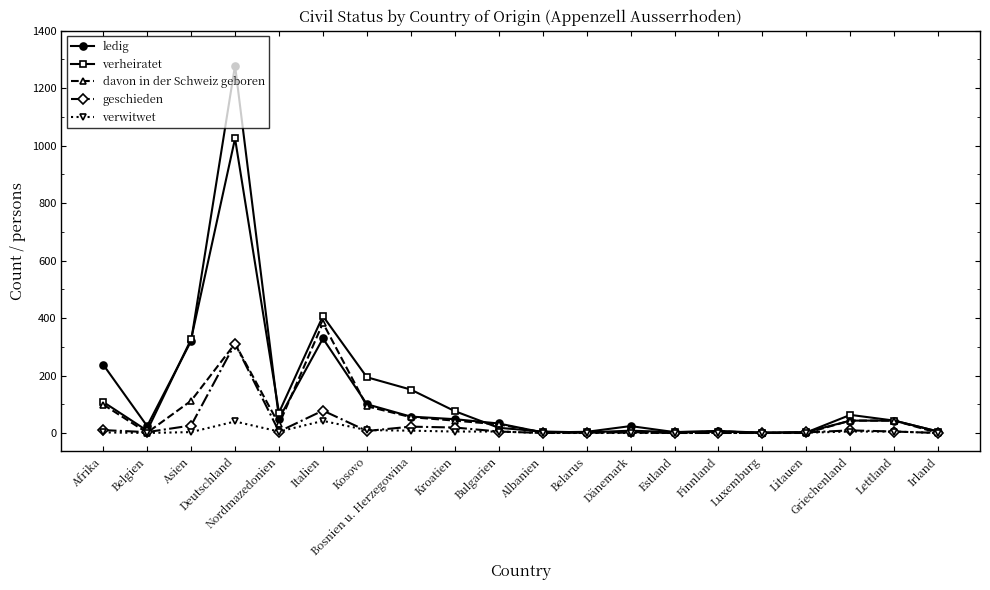

Which category has the highest value across all series?

Deutschland